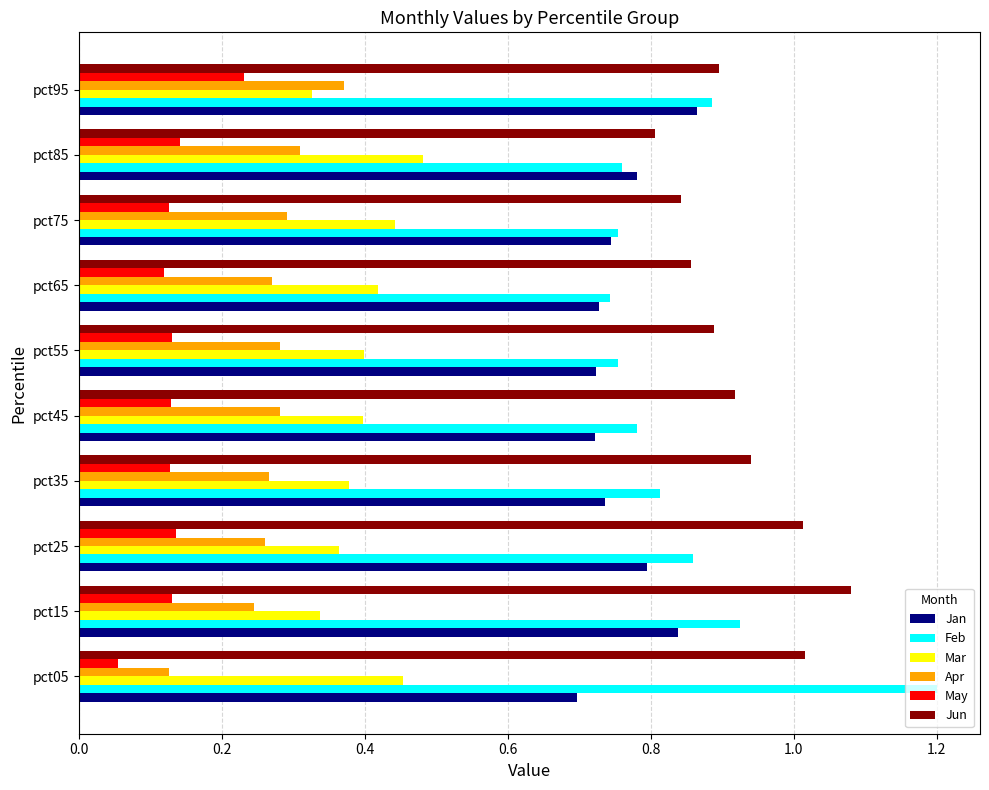

At pct45, list the series in order from largest to smallest.

Jun, Feb, Jan, Mar, Apr, May